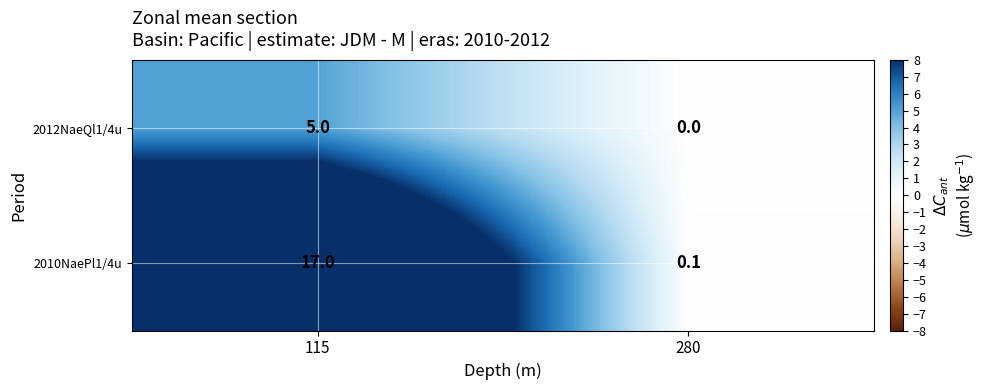

Between 115 and 280, which series saw the biggest shift?

2010NaePl1/4u